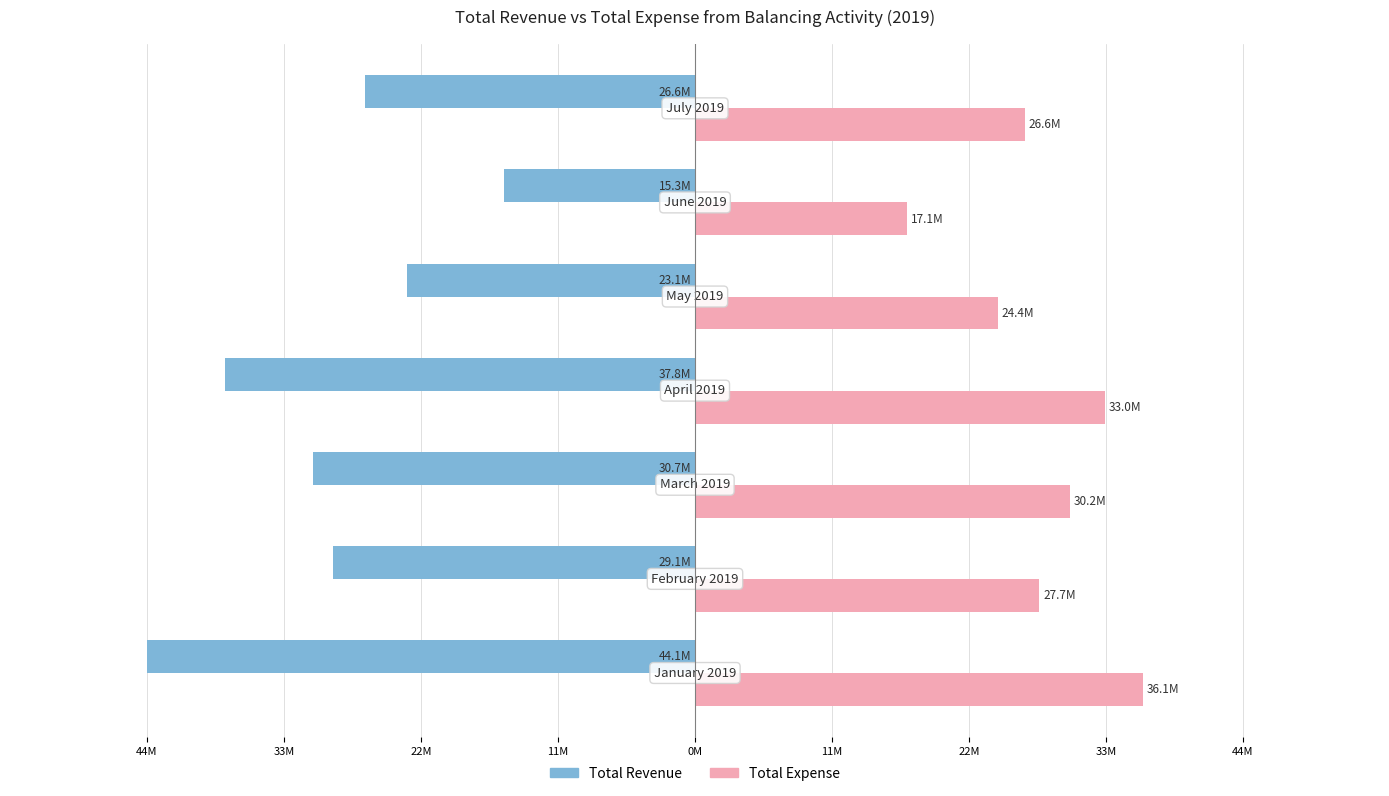

What are all the series names shown in the legend?

Total Revenue, Total Expense